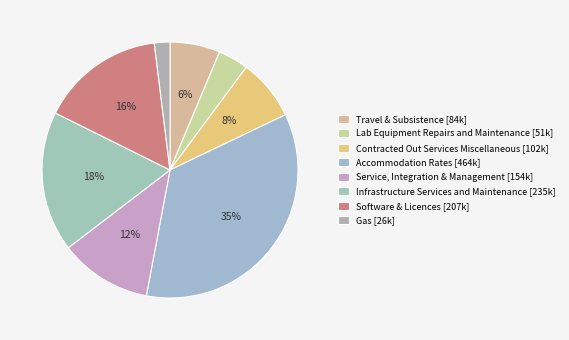

Is it true that Travel & Subsistence is 1% of the pie?

False